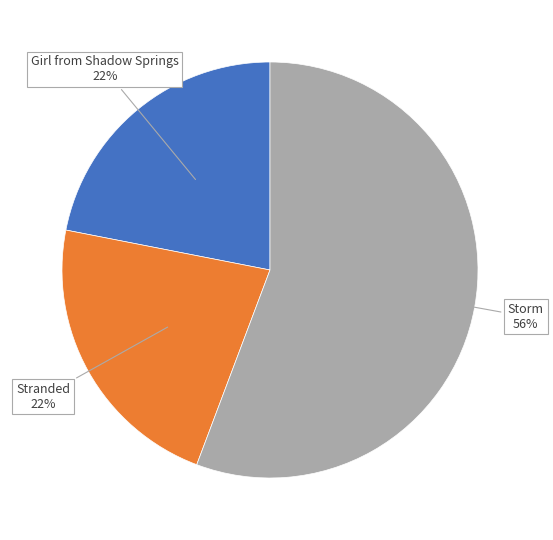

Is the sum of Storm and Girl from Shadow Springs greater than half?

Yes